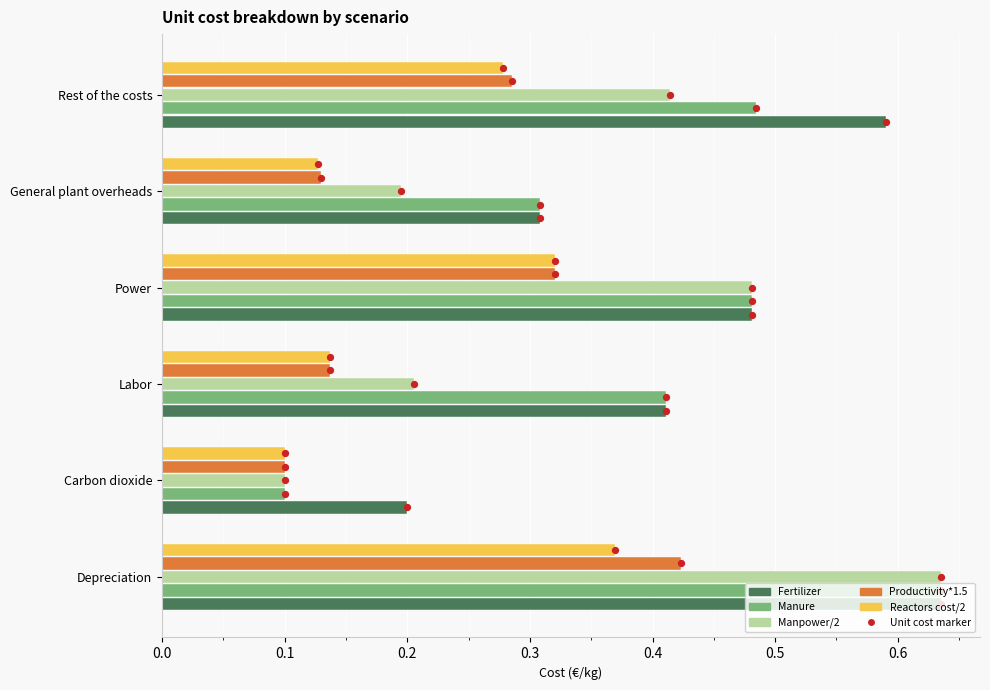

What is the total value across all series at Labor?

1.3